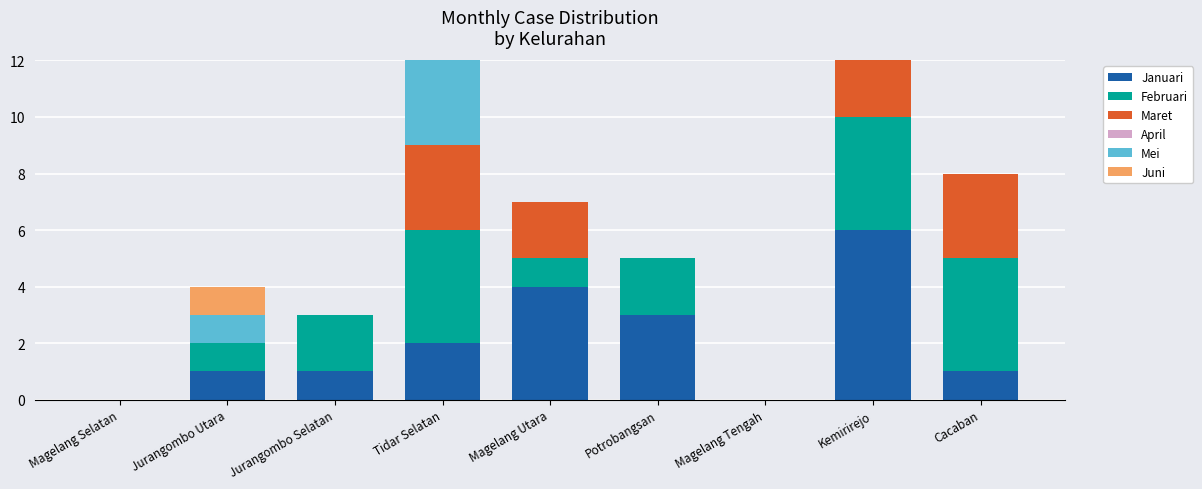

Where is Januari nearest to the value 3?

Potrobangsan